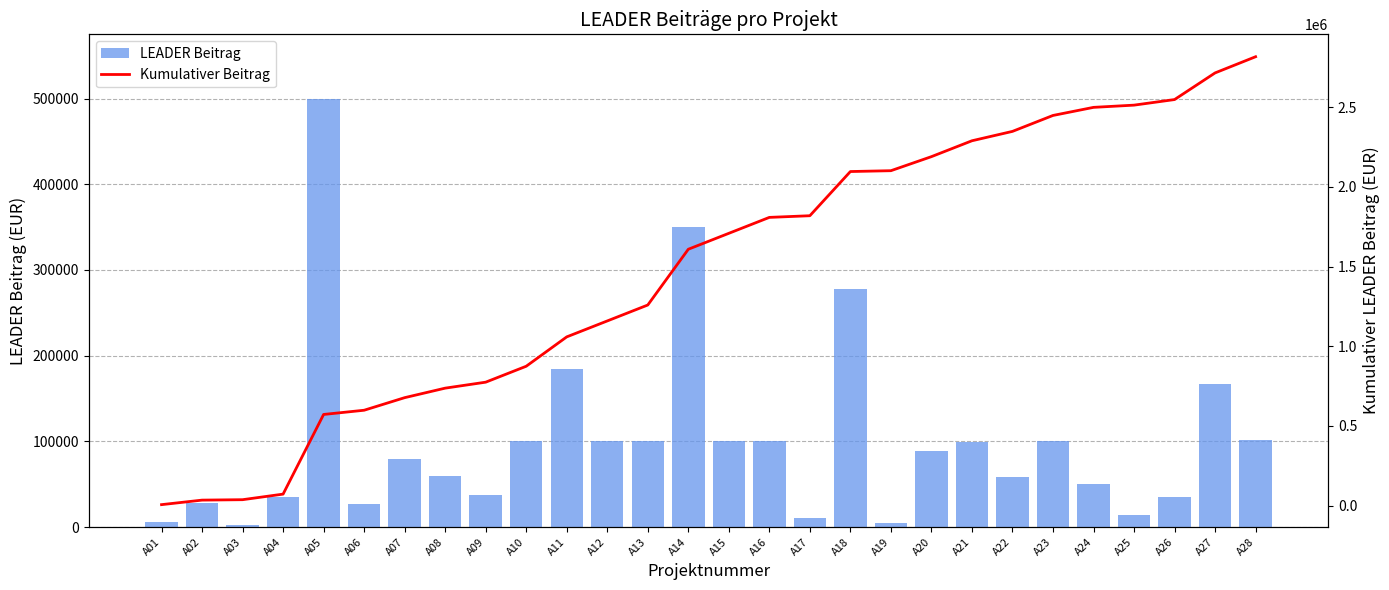

Which series has the largest range (max minus min)?

Kumulativer Beitrag